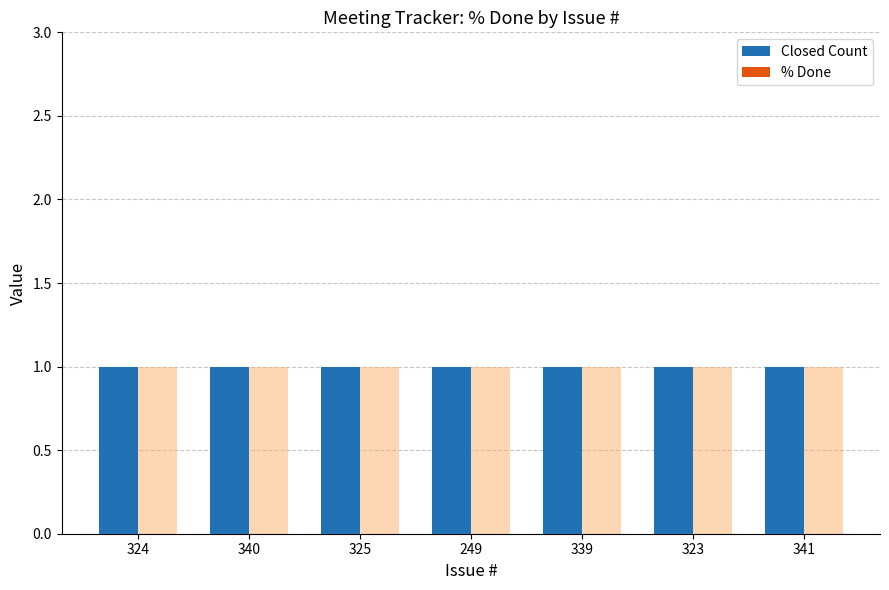

Which series has the largest total across all categories?

Closed Count